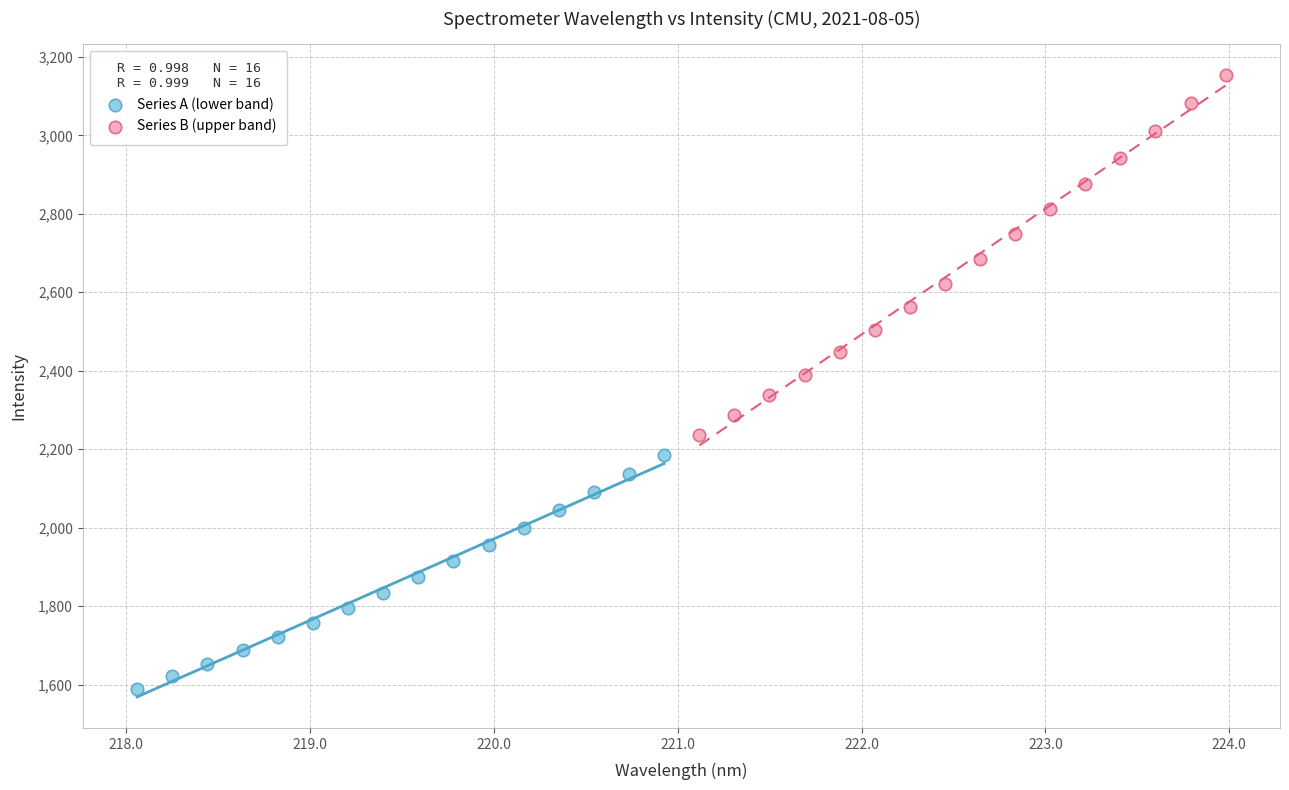

Which series has the largest Y range (max minus min)?

Series B (upper band)